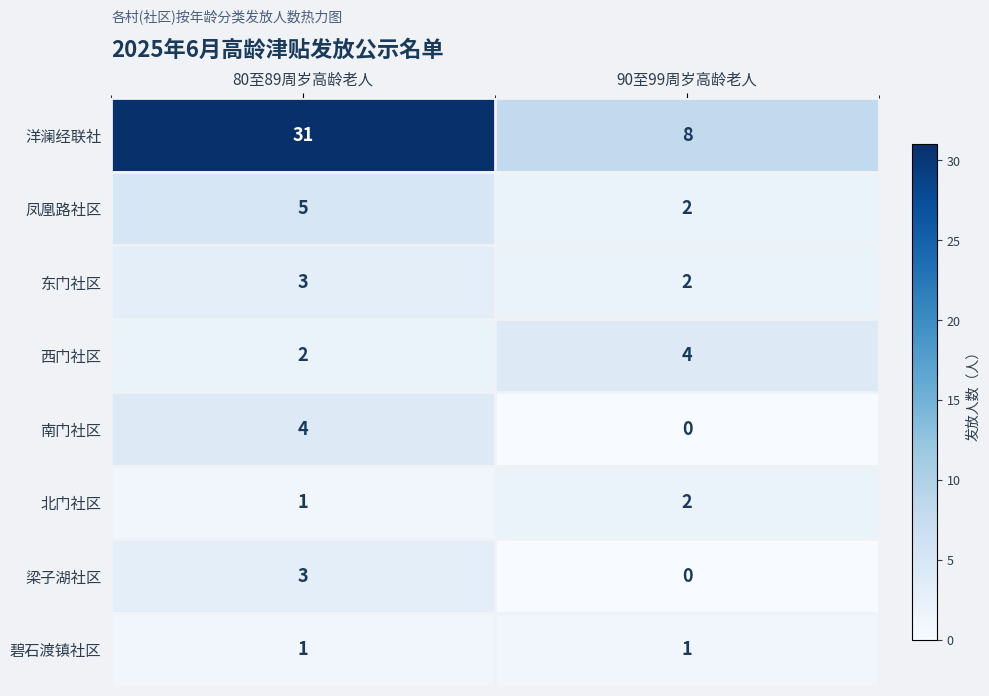

Between 80至89周岁高龄老人 and 90至99周岁高龄老人, which series saw the biggest shift?

洋澜经联社